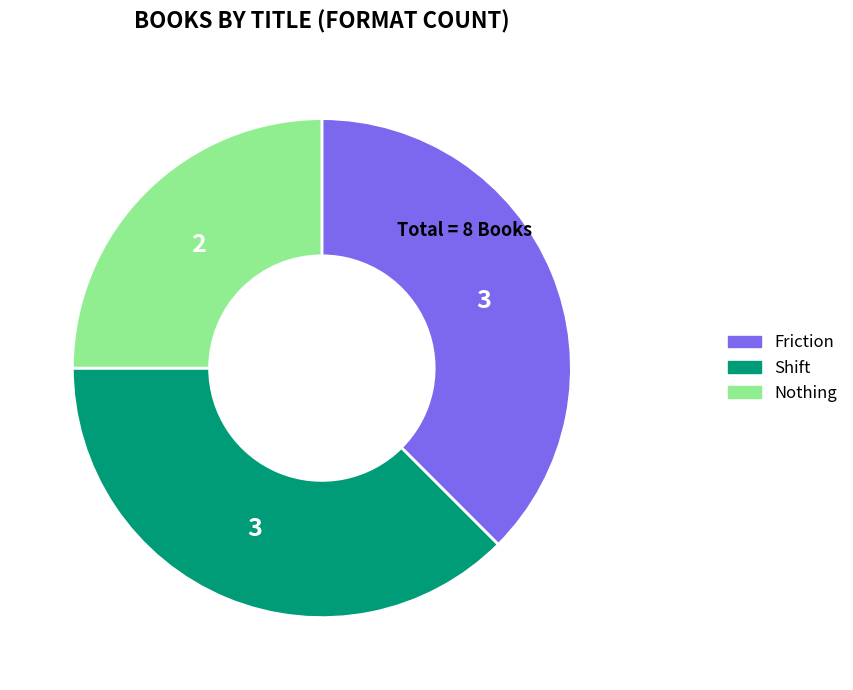

What is the smallest slice in the pie chart?

Nothing